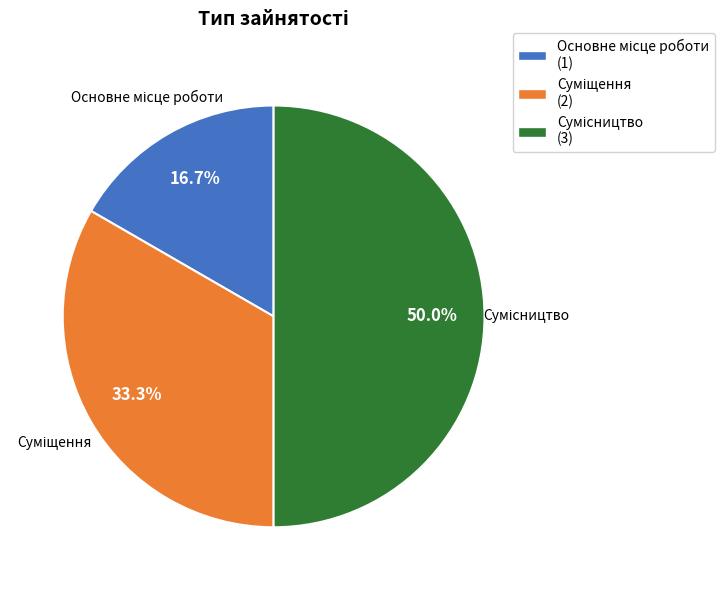

Which has a higher value, Суміщення or Основне місце роботи?

Суміщення